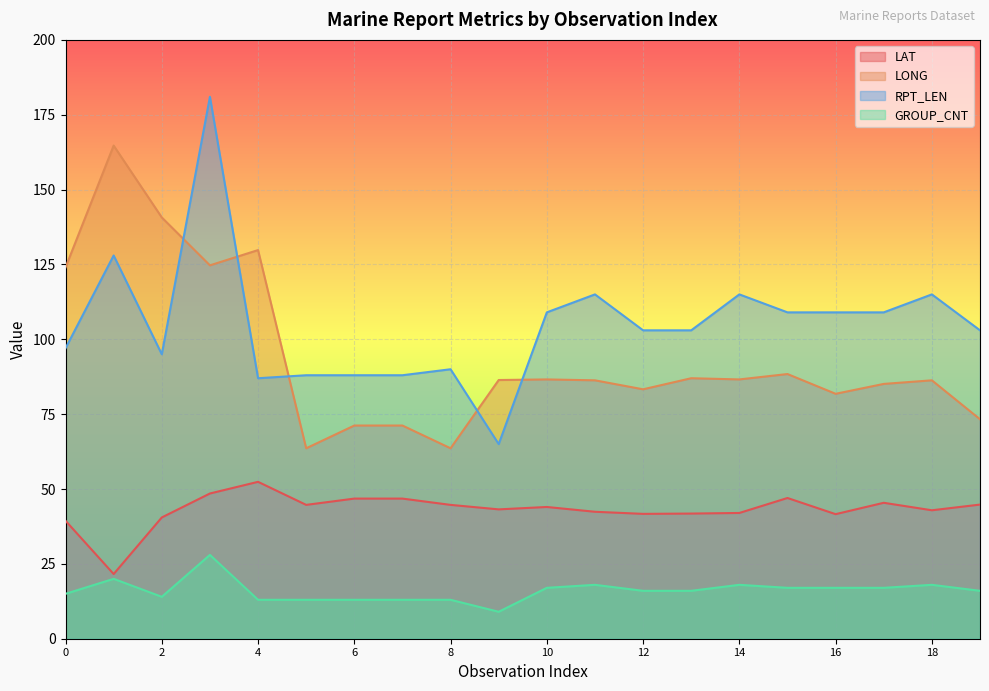

Where does the GROUP_CNT series first go above 16?

1